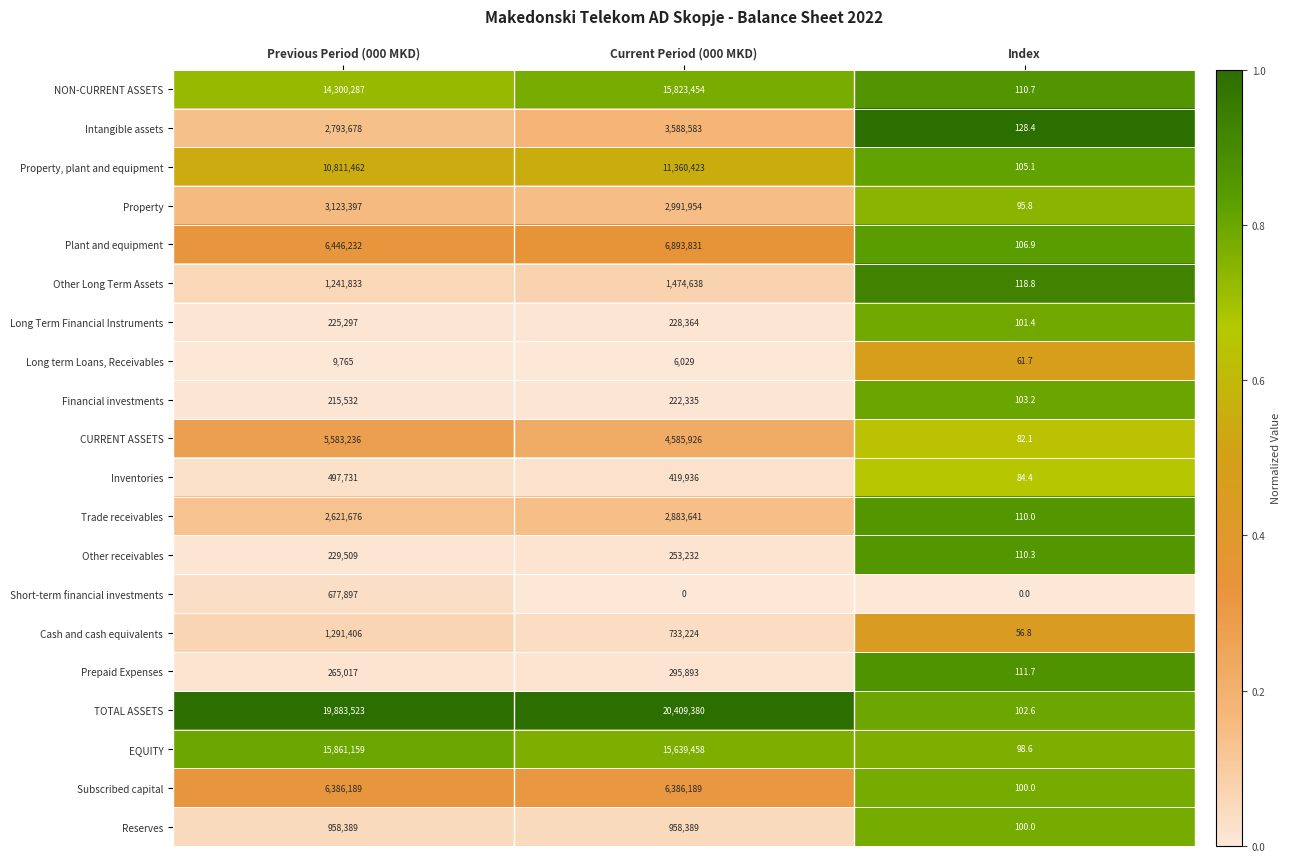

What is the maximum value for Property, plant and equipment?

11360423.0